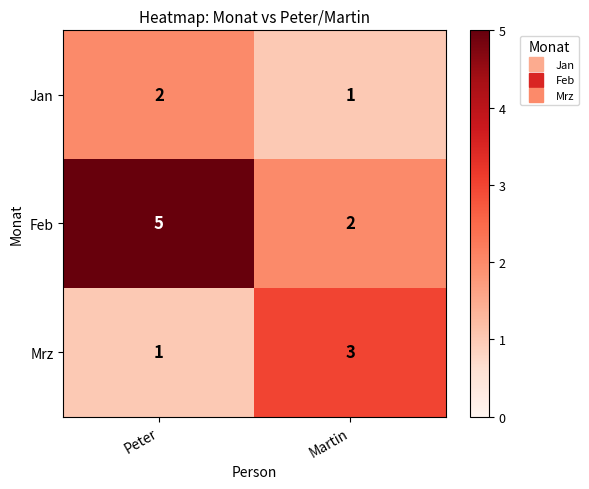

Reading right to left, list all the values displayed in this chart.

Jan: Martin=1	Peter=2
Feb: Martin=2	Peter=5
Mrz: Martin=3	Peter=1